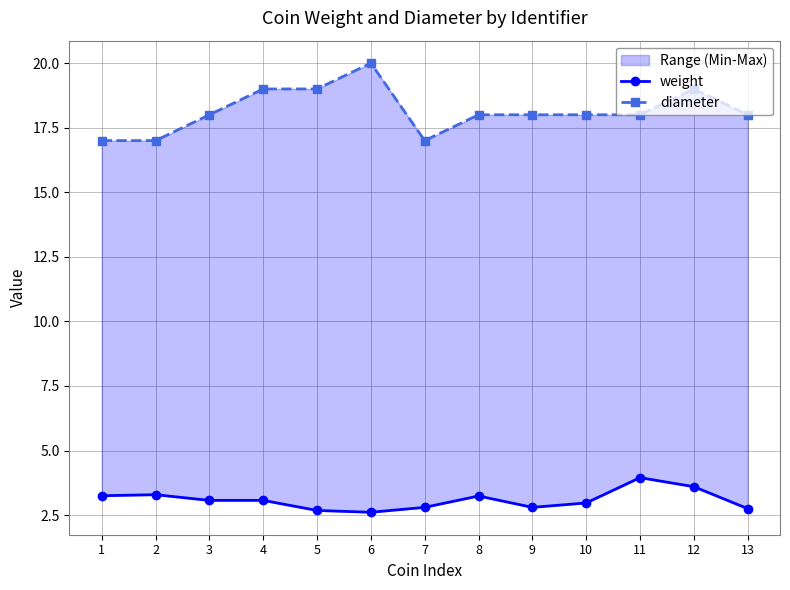

At which category does the chart reach its minimum across all series?

6